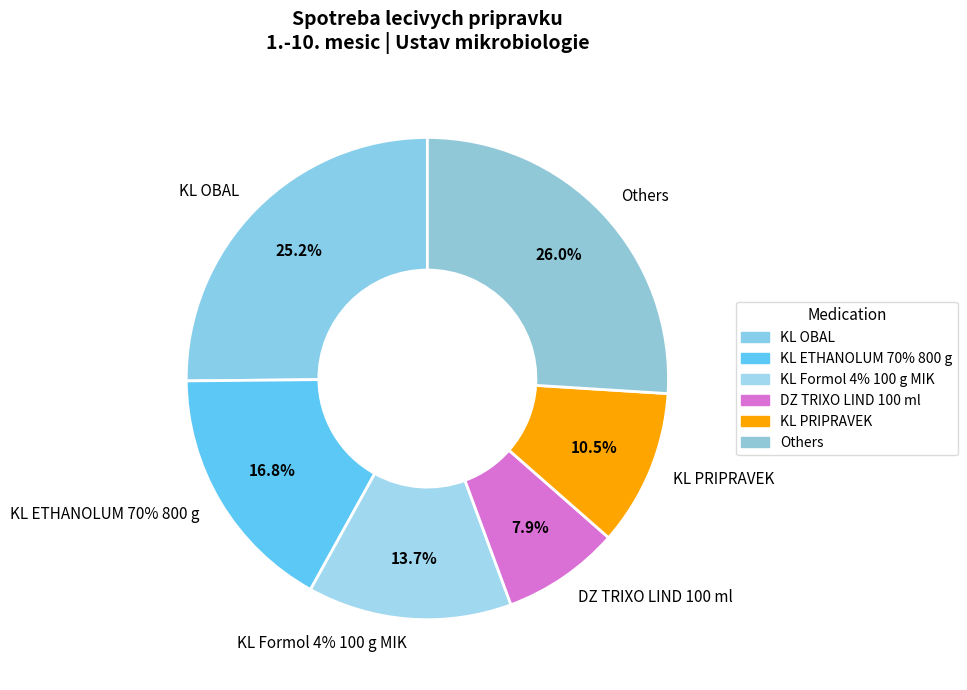

Does KL PERSTERIL 15% 1000G represent more than half of the total?

No